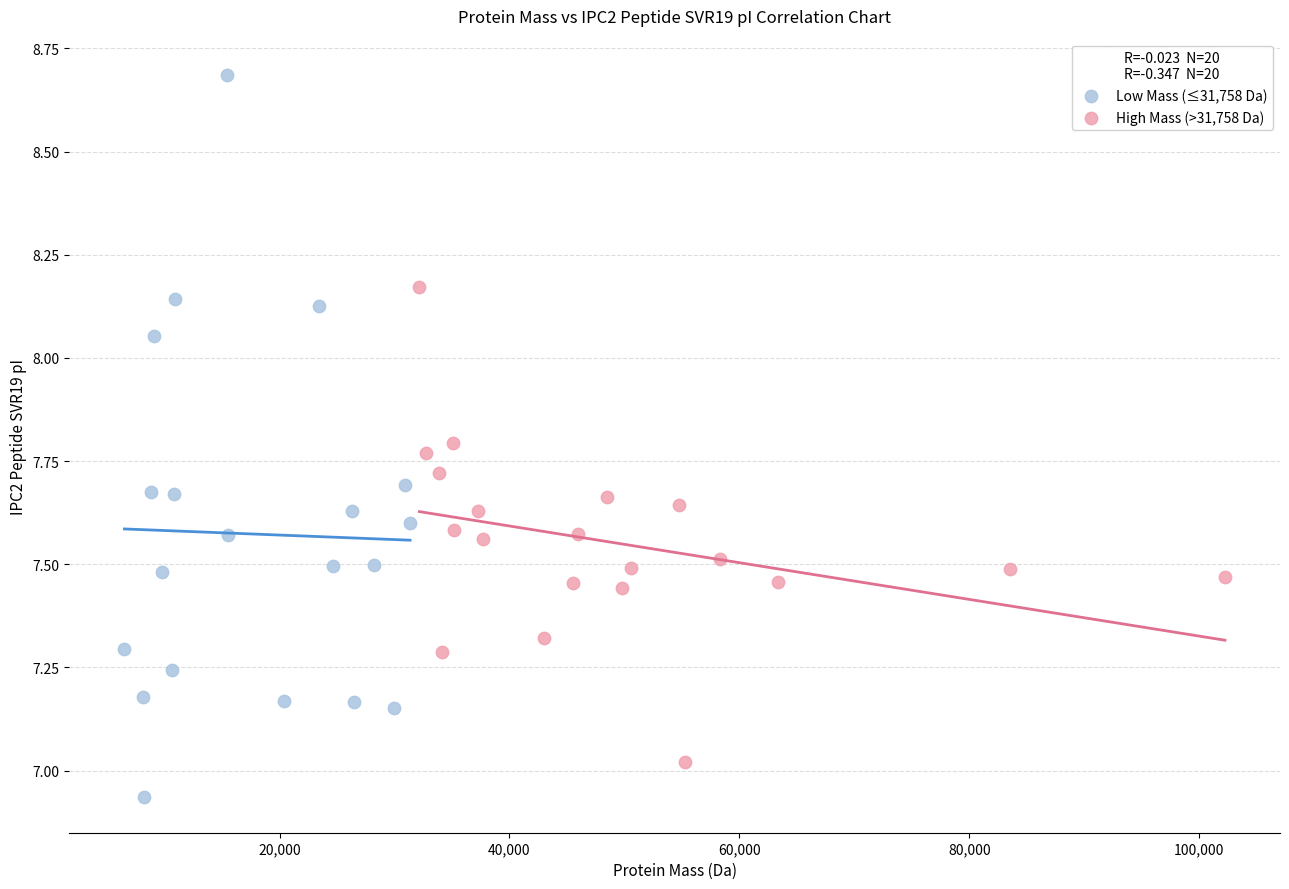

Which series reaches the minimum Y coordinate?

Low Mass (≤31,758 Da)